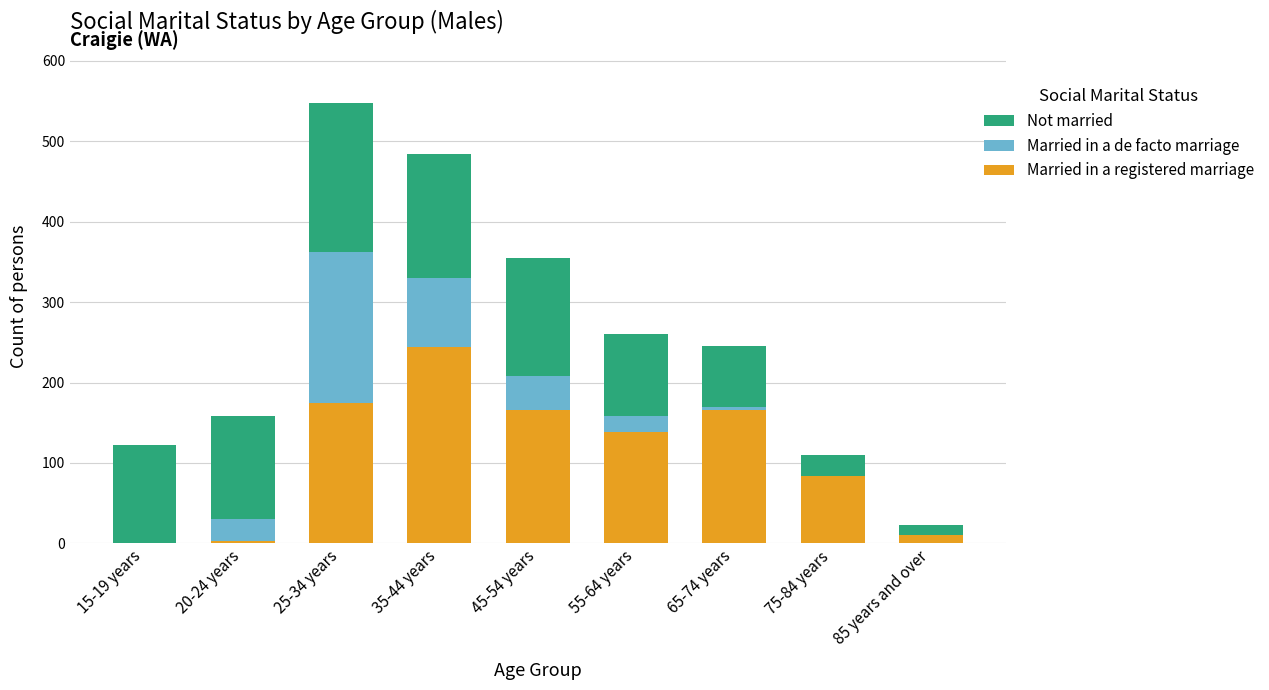

How many series are shown in this chart?

3